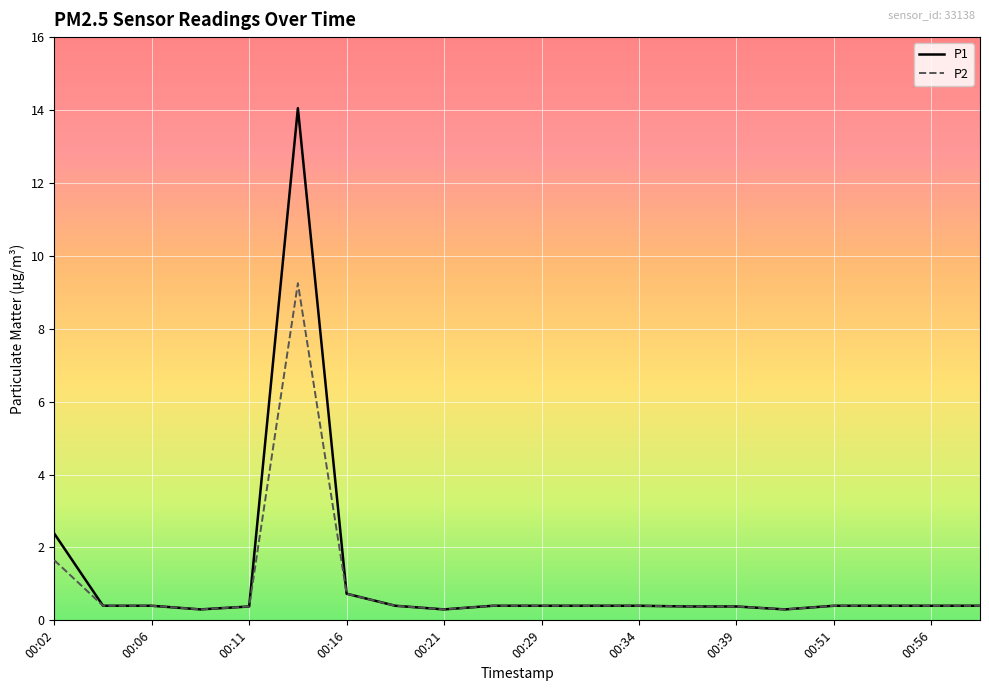

Which series has the largest range (max minus min)?

P1